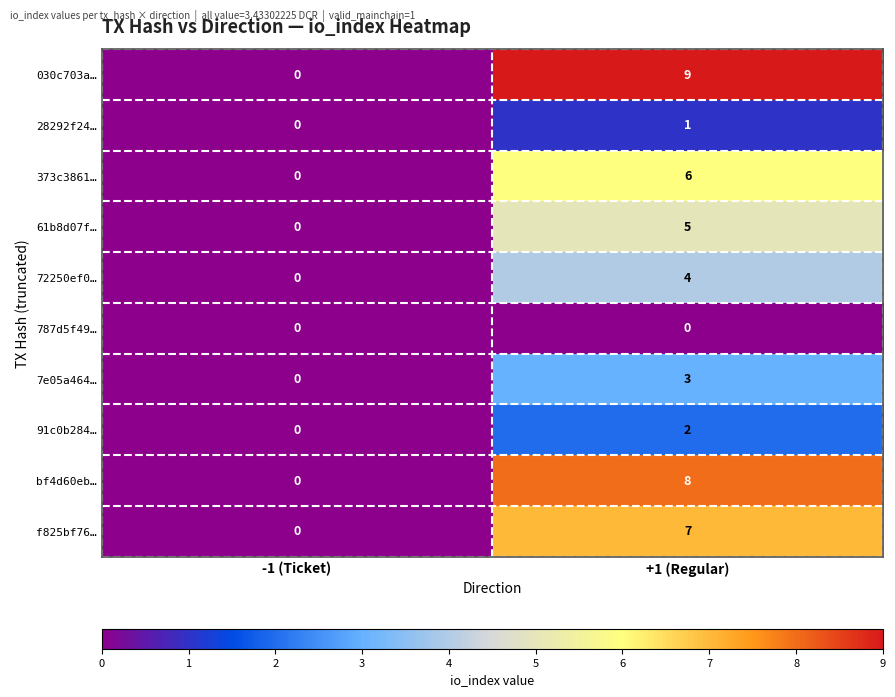

True or false: 7e05a464… has a value of 3 at +1 (Regular).

True